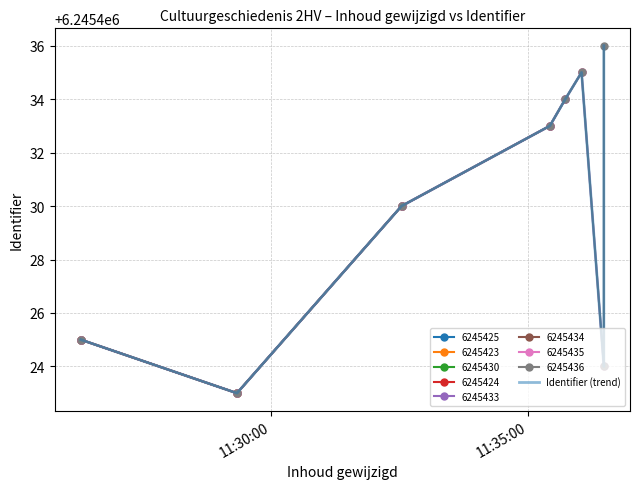

Is this an area chart (filled region under the line)?

No